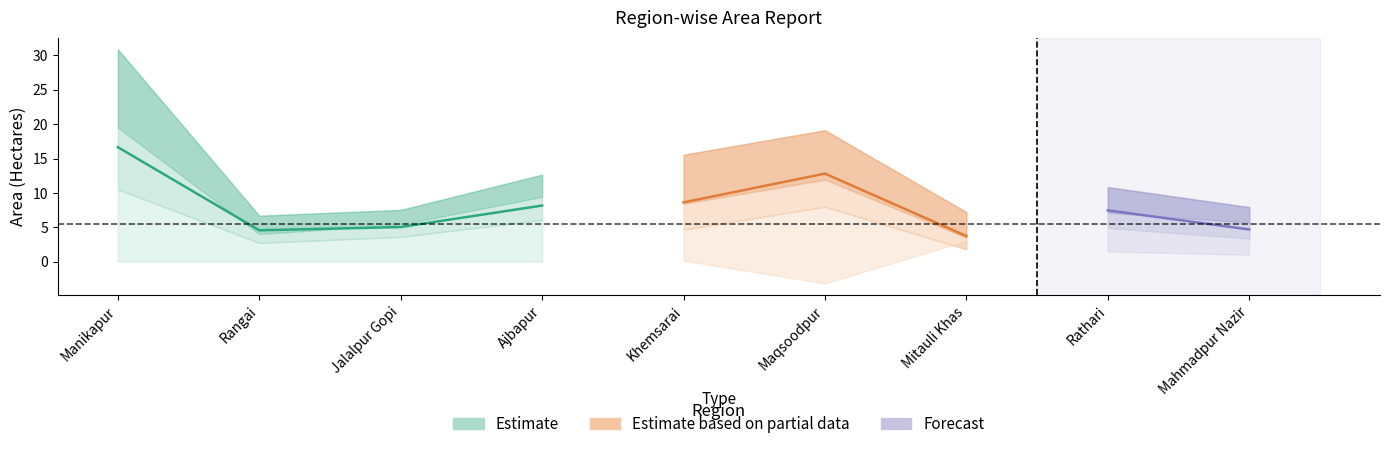

How many values in the Irrigation Required (Ha) series are below 7?

4